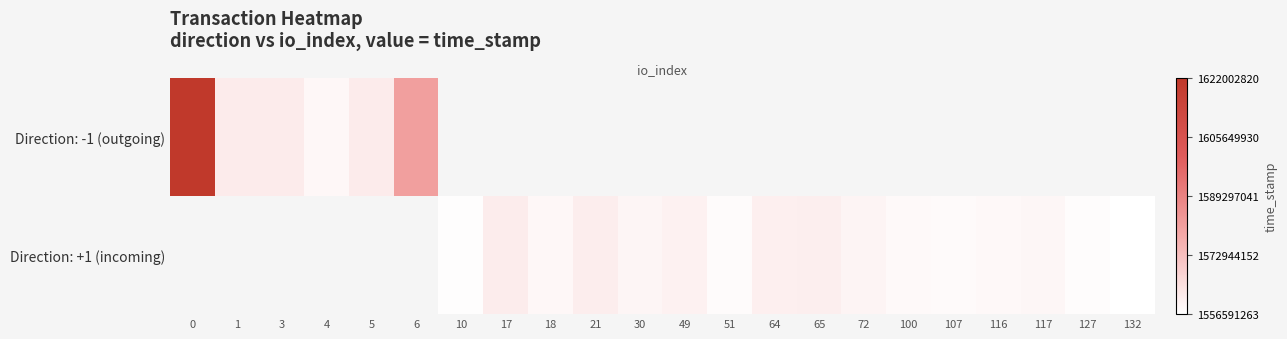

How many data points in Direction: +1 (incoming) are above 1557708313?

11